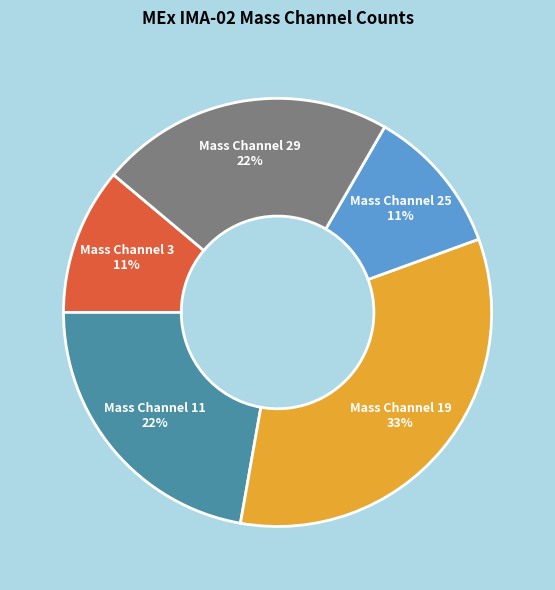

Is there any slice that represents more than half of the pie?

No